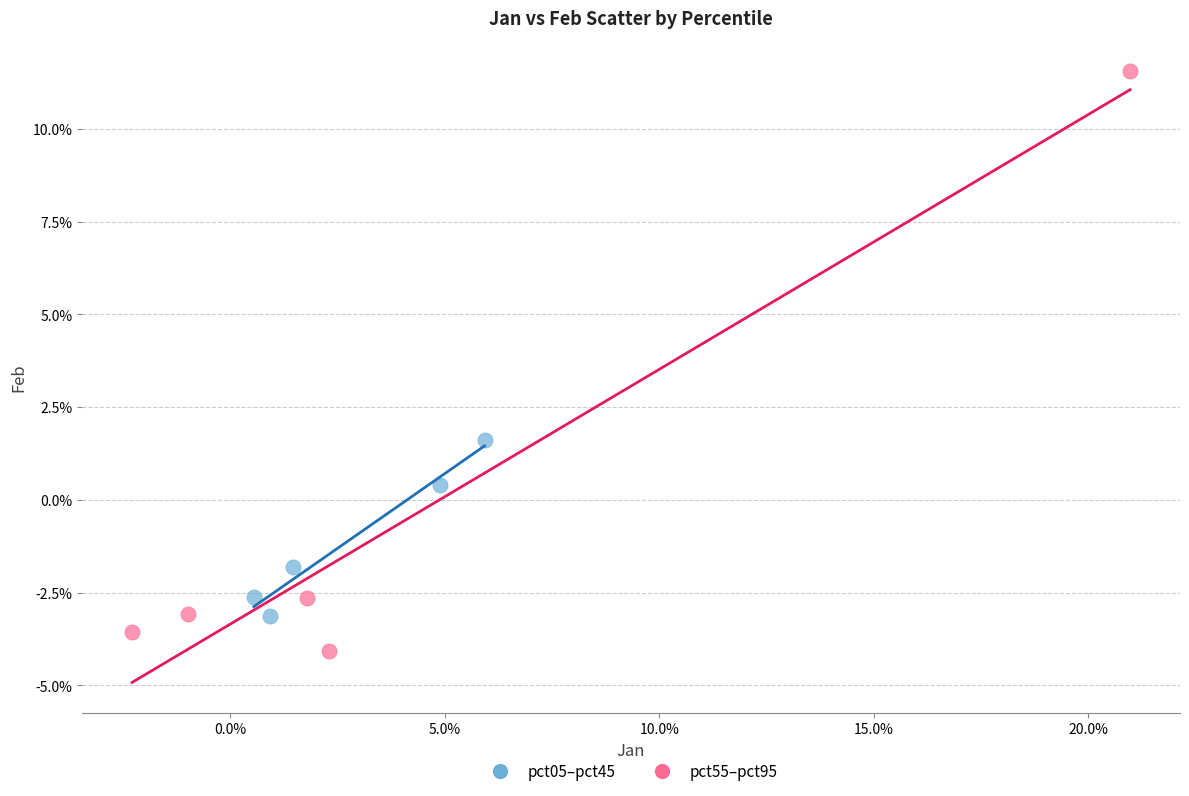

Which series has the widest spread of Y values?

pct55–pct95